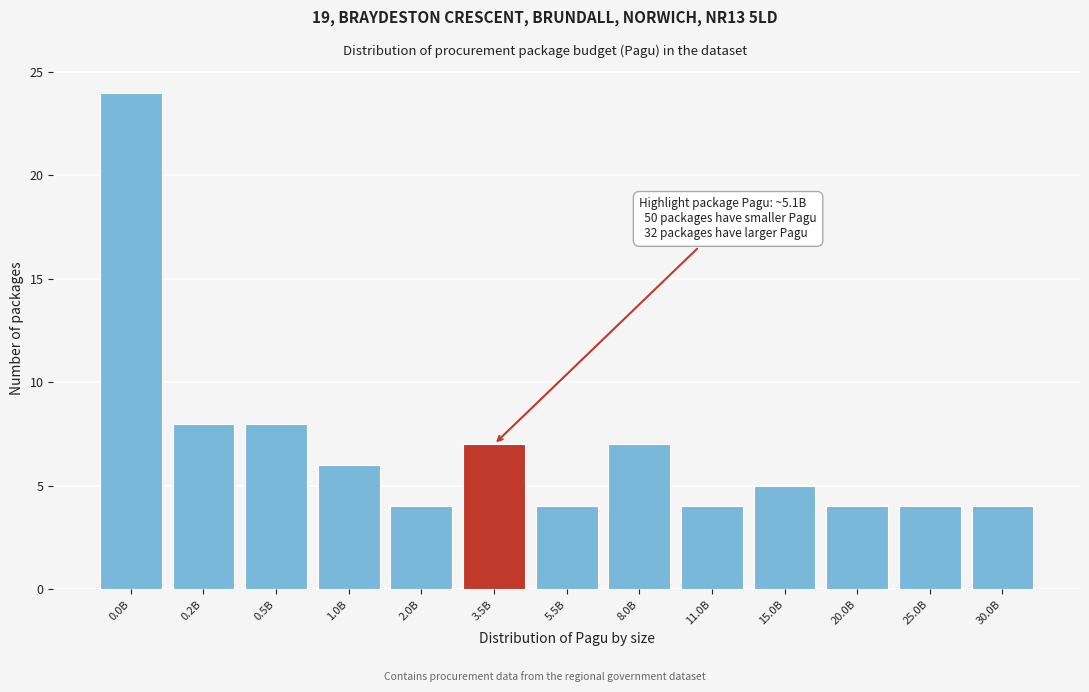

Reading right to left, transcribe all the data shown in this chart.

30.0B=4	25.0B=4	20.0B=4	15.0B=5	11.0B=4	8.0B=7	5.5B=4	3.5B=7	2.0B=4	1.0B=6	0.5B=8	0.2B=8	0.0B=24